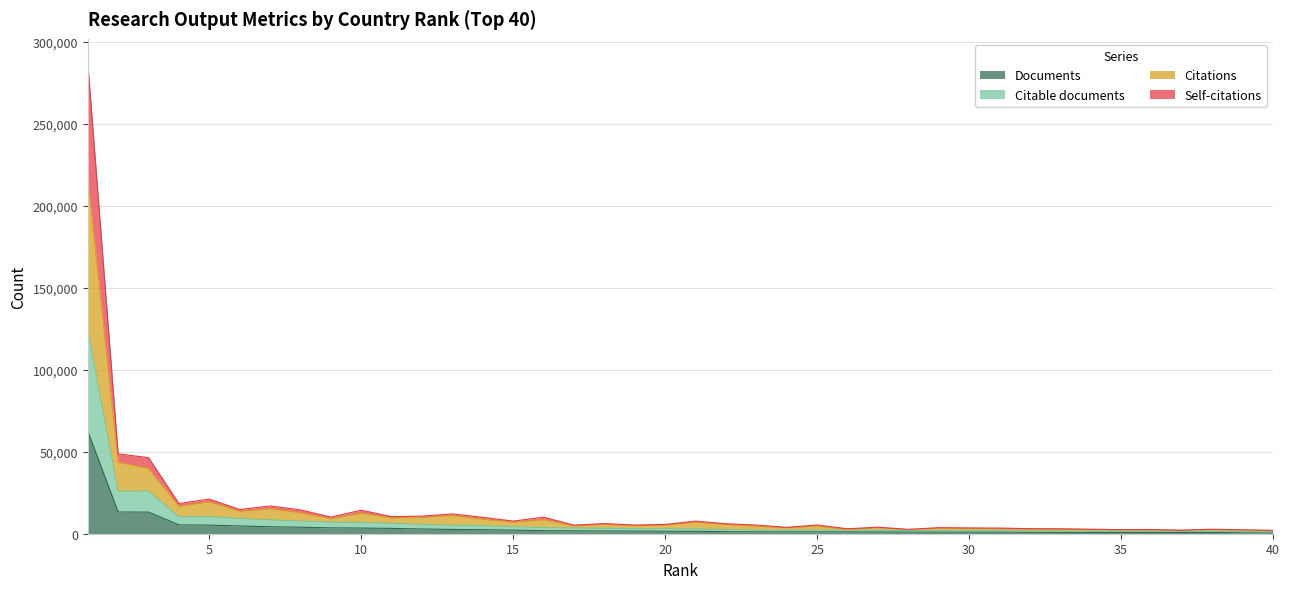

Which has a higher value, 12 or 11?

11